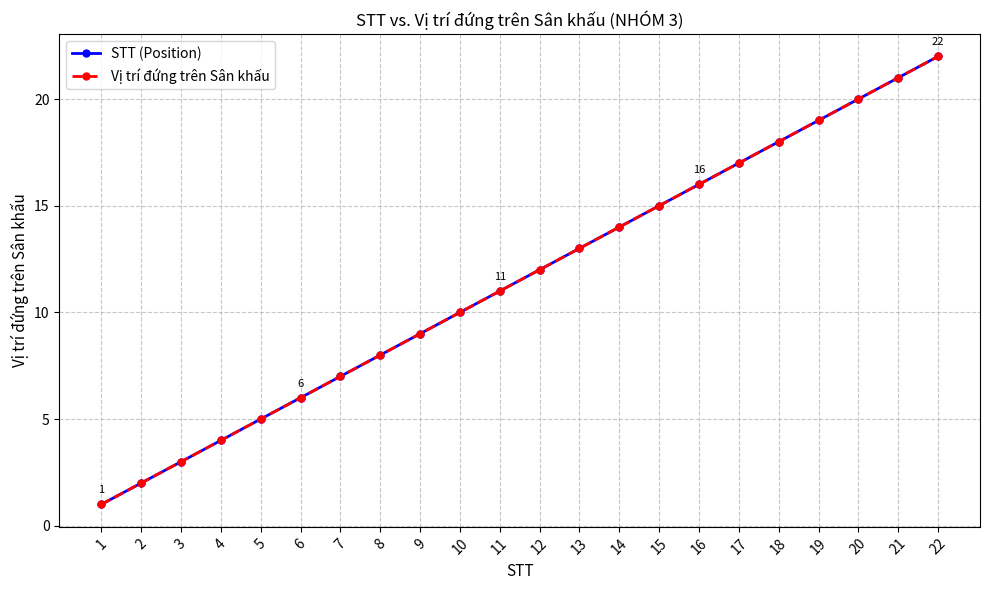

Does the chart have visible grid lines?

Yes